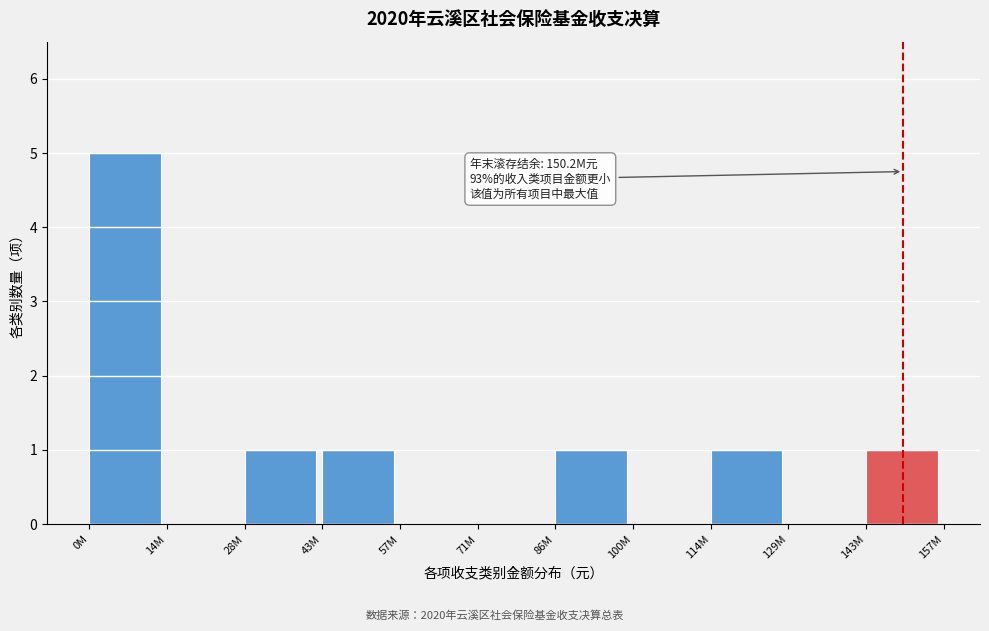

Reading left to right, extract all data points from this chart.

0M=5	14M=0	28M=1	43M=1	57M=0	71M=0	86M=1	100M=0	114M=1	129M=0	143M=1